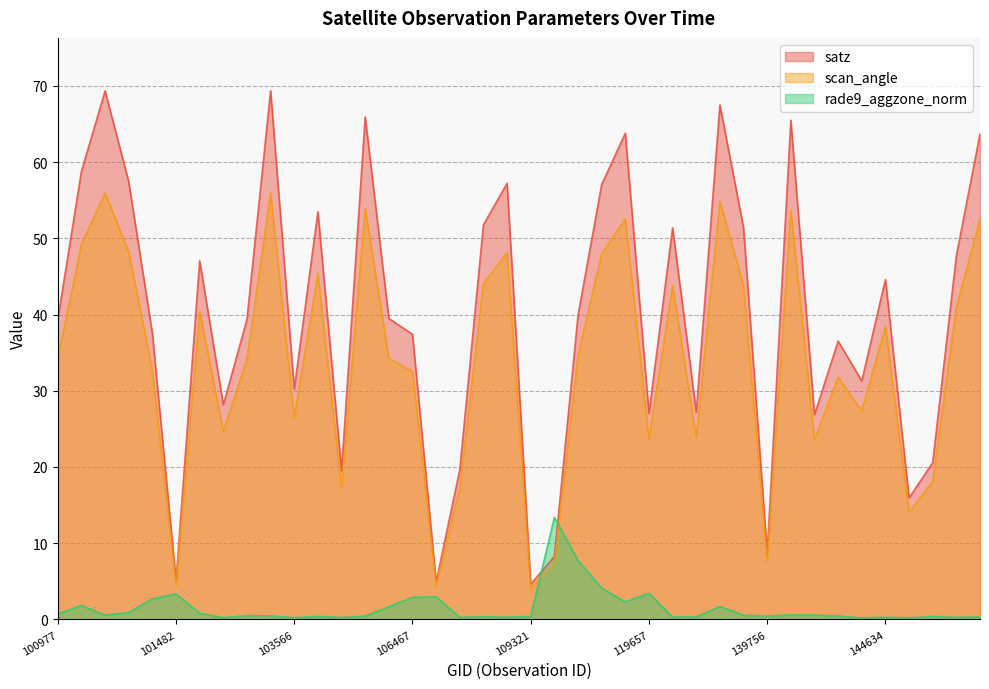

List the labels in order of satz value, largest first.

103092, 101111, 135128, 104406, 142265, 119300, 145421, 101102, 101234, 108974, 112917, 103686, 108091, 122252, 139367, 145227, 102352, 144634, 112572, 105916, 100977, 102964, 101357, 106467, 143639, 144028, 103566, 102724, 122425, 119657, 142653, 145028, 107562, 104162, 144831, 139756, 112405, 101482, 106642, 109321